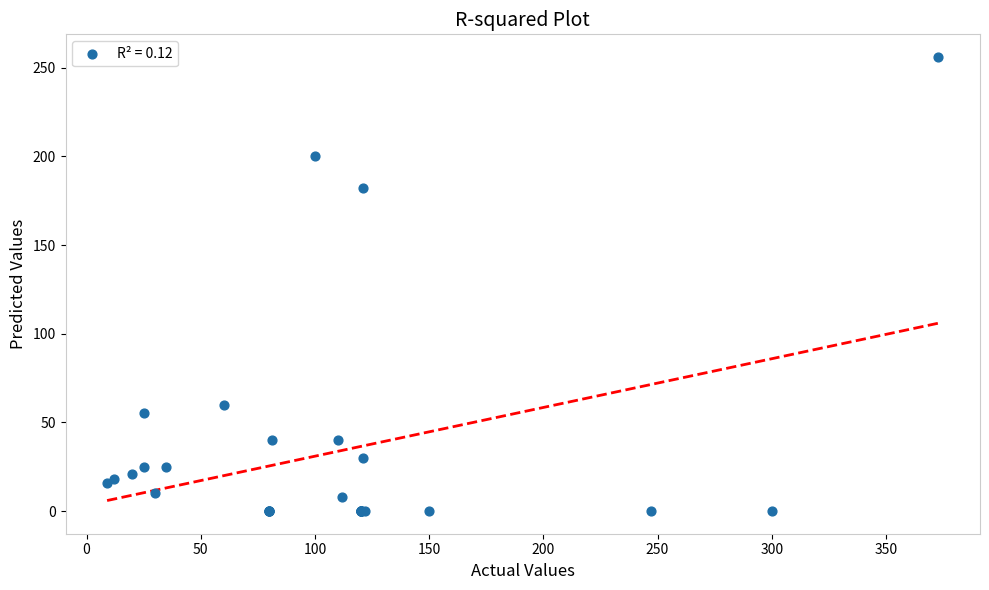

What Y value in the scatter plot is closest to 128?

182